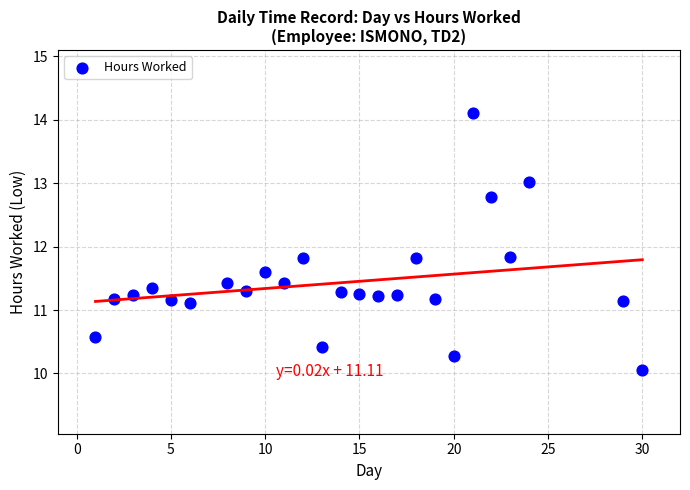

What is the range of X values (max minus min)?

29.0